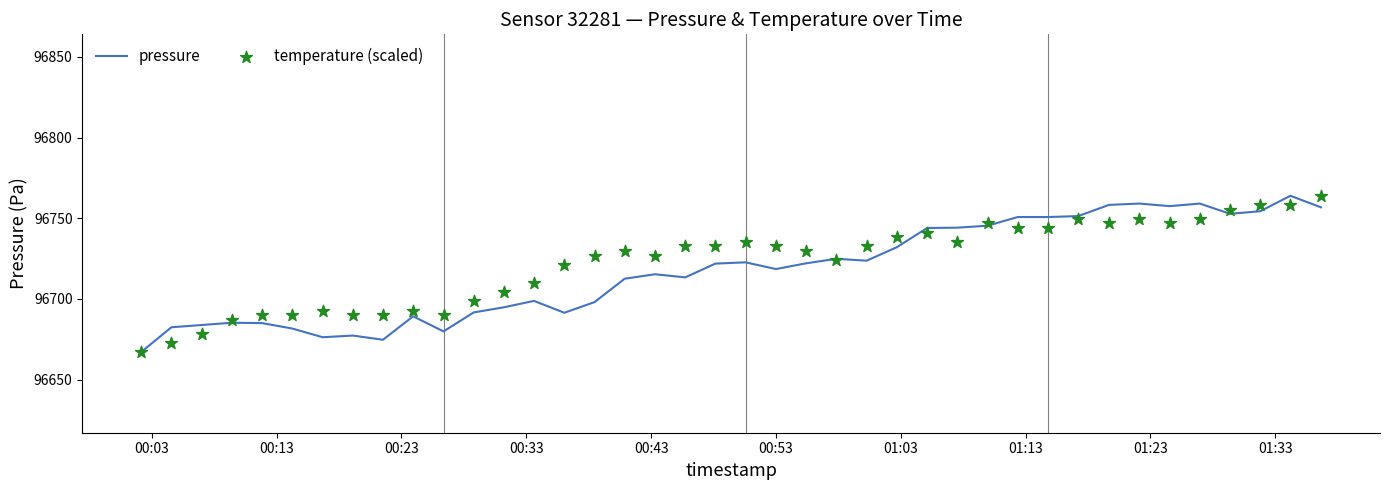

What are all the series names shown in the legend?

pressure, temperature (scaled)